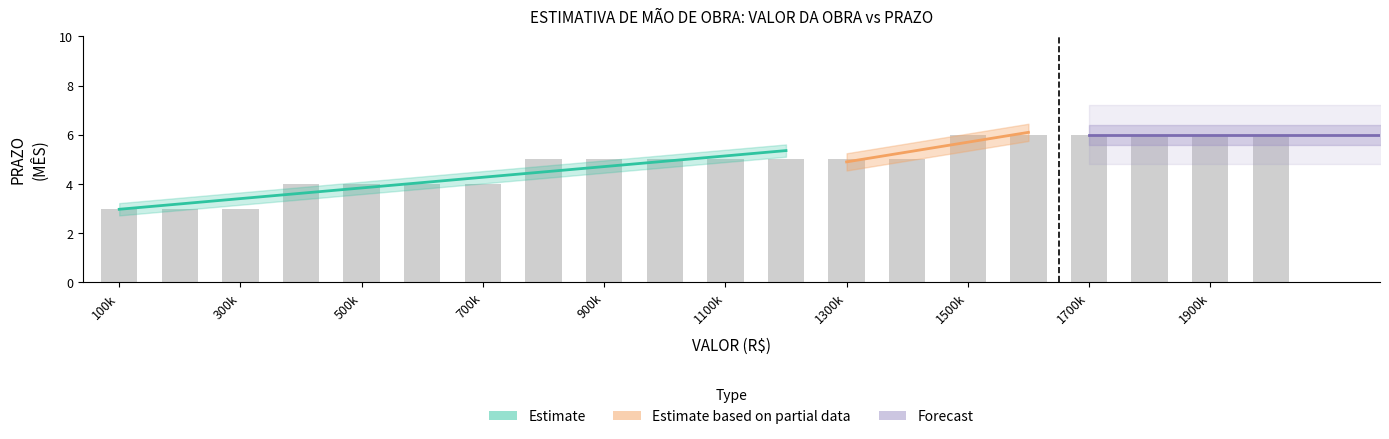

List the labels in order of value, smallest first.

100000, 200000, 300000, 400000, 500000, 600000, 700000, 800000, 900000, 1000000, 1100000, 1200000, 1300000, 1400000, 1500000, 1600000, 1700000, 1800000, 1900000, 2000000